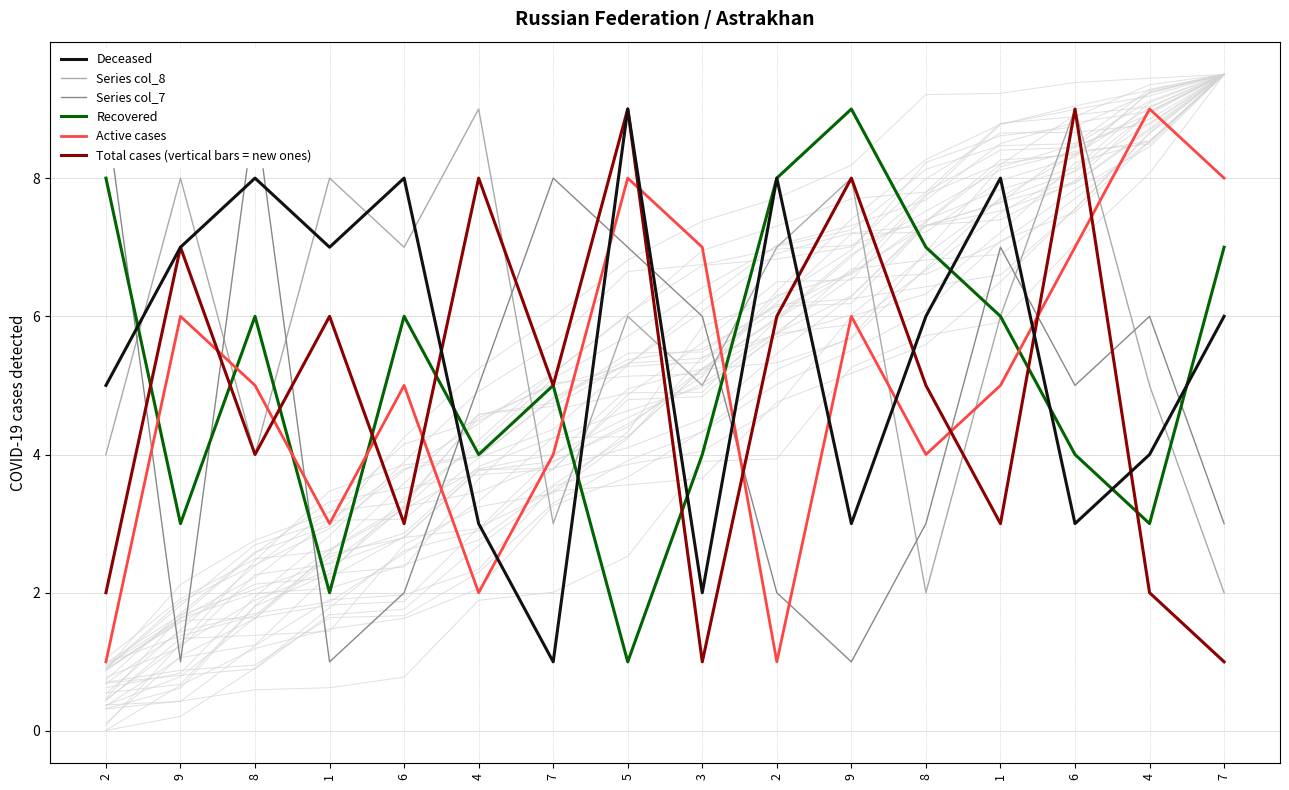

Where do Series col_7 and Deceased first cross each other?

2 and 9